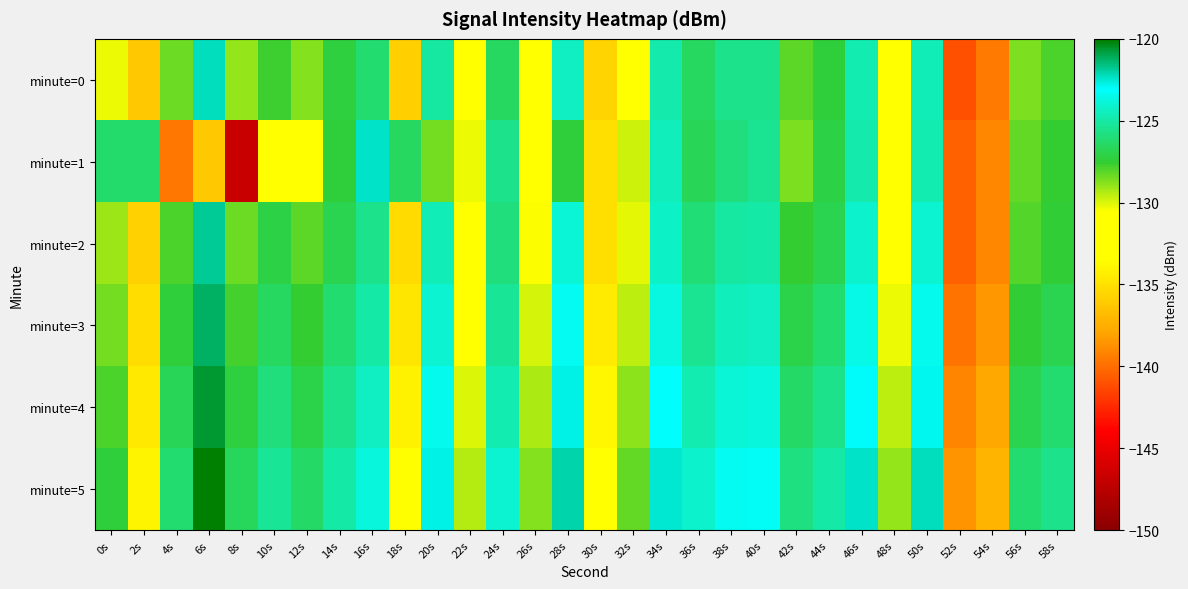

Reading left to right, what are all the values shown in this chart?

minute=0: 0s=-130.3	2s=-136.2	4s=-128.4	6s=-122.3	8s=-128.9	10s=-127.6	12s=-128.7	14s=-127.3	16s=-126.1	18s=-135.8	20s=-125.1	22s=-131.8	24s=-126.5	26s=-131.0	28s=-124.4	30s=-135.7	32s=-130.7	34s=-124.9	36s=-126.5	38s=-125.6	40s=-125.6	42s=-128.1	44s=-127.3	46s=-124.7	48s=-131.4	50s=-124.6	52s=-141.0	54s=-139.5	56s=-128.6	58s=-128.0
minute=1: 0s=-126.2	2s=-126.3	4s=-139.6	6s=-136.2	8s=-146.8	10s=-132.9	12s=-131.5	14s=-127.3	16s=-122.4	18s=-126.5	20s=-128.5	22s=-130.2	24s=-125.6	26s=-131.9	28s=-127.3	30s=-135.1	32s=-129.8	34s=-124.5	36s=-126.7	38s=-125.9	40s=-125.4	42s=-128.6	44s=-127.1	46s=-124.9	48s=-131.2	50s=-124.7	52s=-140.5	54s=-139.1	56s=-128.3	58s=-127.6
minute=2: 0s=-129.1	2s=-135.8	4s=-127.9	6s=-121.8	8s=-128.4	10s=-127.1	12s=-128.2	14s=-126.8	16s=-125.6	18s=-135.3	20s=-124.6	22s=-131.2	24s=-125.9	26s=-130.5	28s=-123.9	30s=-135.1	32s=-130.1	34s=-124.3	36s=-126.0	38s=-125.1	40s=-125.0	42s=-127.6	44s=-126.8	46s=-124.2	48s=-130.8	50s=-124.1	52s=-140.4	54s=-139.0	56s=-128.0	58s=-127.4
minute=3: 0s=-128.5	2s=-135.2	4s=-127.3	6s=-121.2	8s=-127.8	10s=-126.5	12s=-127.6	14s=-126.2	16s=-125.0	18s=-134.7	20s=-124.0	22s=-130.6	24s=-125.3	26s=-129.9	28s=-123.3	30s=-134.5	32s=-129.5	34s=-123.7	36s=-125.4	38s=-124.5	40s=-124.4	42s=-127.0	44s=-126.2	46s=-123.6	48s=-130.2	50s=-123.5	52s=-139.8	54s=-138.4	56s=-127.4	58s=-126.8
minute=4: 0s=-127.9	2s=-134.6	4s=-126.7	6s=-120.6	8s=-127.2	10s=-125.9	12s=-127.0	14s=-125.6	16s=-124.4	18s=-134.1	20s=-123.4	22s=-130.0	24s=-124.7	26s=-129.3	28s=-122.7	30s=-133.9	32s=-128.9	34s=-123.1	36s=-124.8	38s=-123.9	40s=-123.8	42s=-126.4	44s=-125.6	46s=-123.0	48s=-129.6	50s=-122.9	52s=-139.2	54s=-137.8	56s=-126.8	58s=-126.2
minute=5: 0s=-127.3	2s=-134.0	4s=-126.1	6s=-120.0	8s=-126.6	10s=-125.3	12s=-126.4	14s=-125.0	16s=-123.8	18s=-133.5	20s=-122.8	22s=-129.4	24s=-124.1	26s=-128.7	28s=-122.1	30s=-133.3	32s=-128.3	34s=-122.5	36s=-124.2	38s=-123.3	40s=-123.2	42s=-125.8	44s=-125.0	46s=-122.4	48s=-129.0	50s=-122.3	52s=-138.6	54s=-137.2	56s=-126.2	58s=-125.6